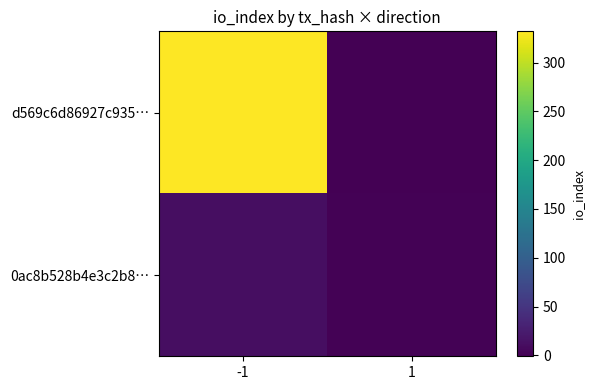

Between -1 and 1, which series saw the biggest shift?

d569c6d86927c935…